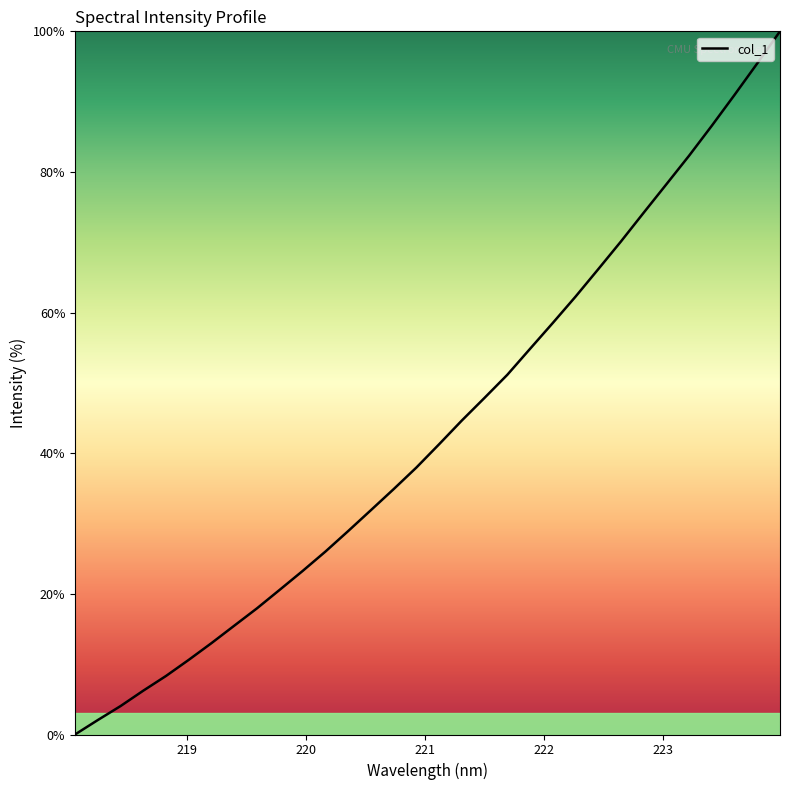

What is the maximum value shown in the chart?

100.0